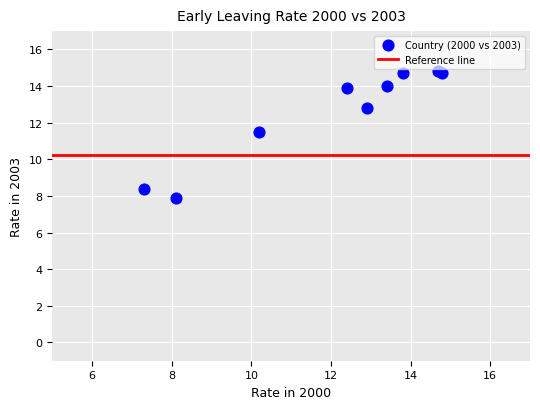

What Y value in the scatter plot is closest to 11?

11.5